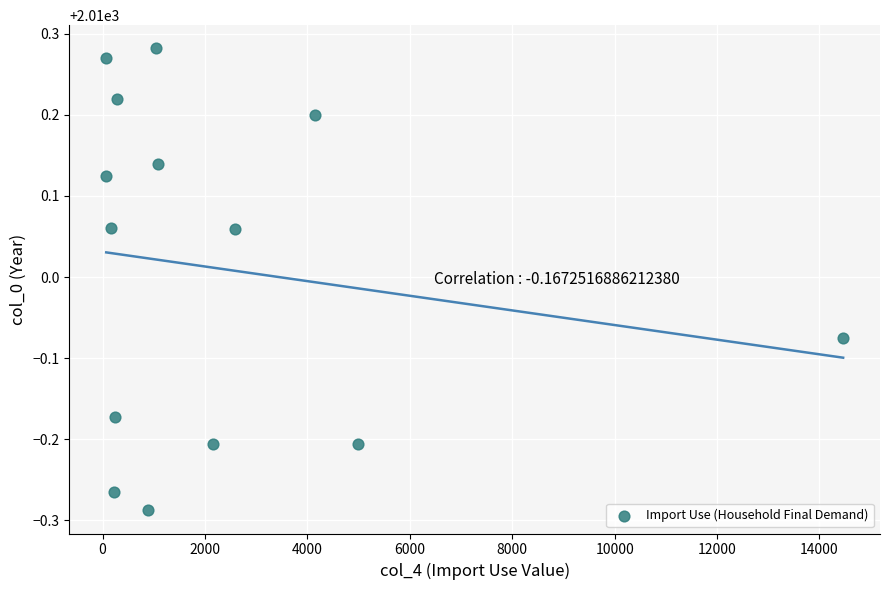

What is the range of X values (max minus min)?

14392.1